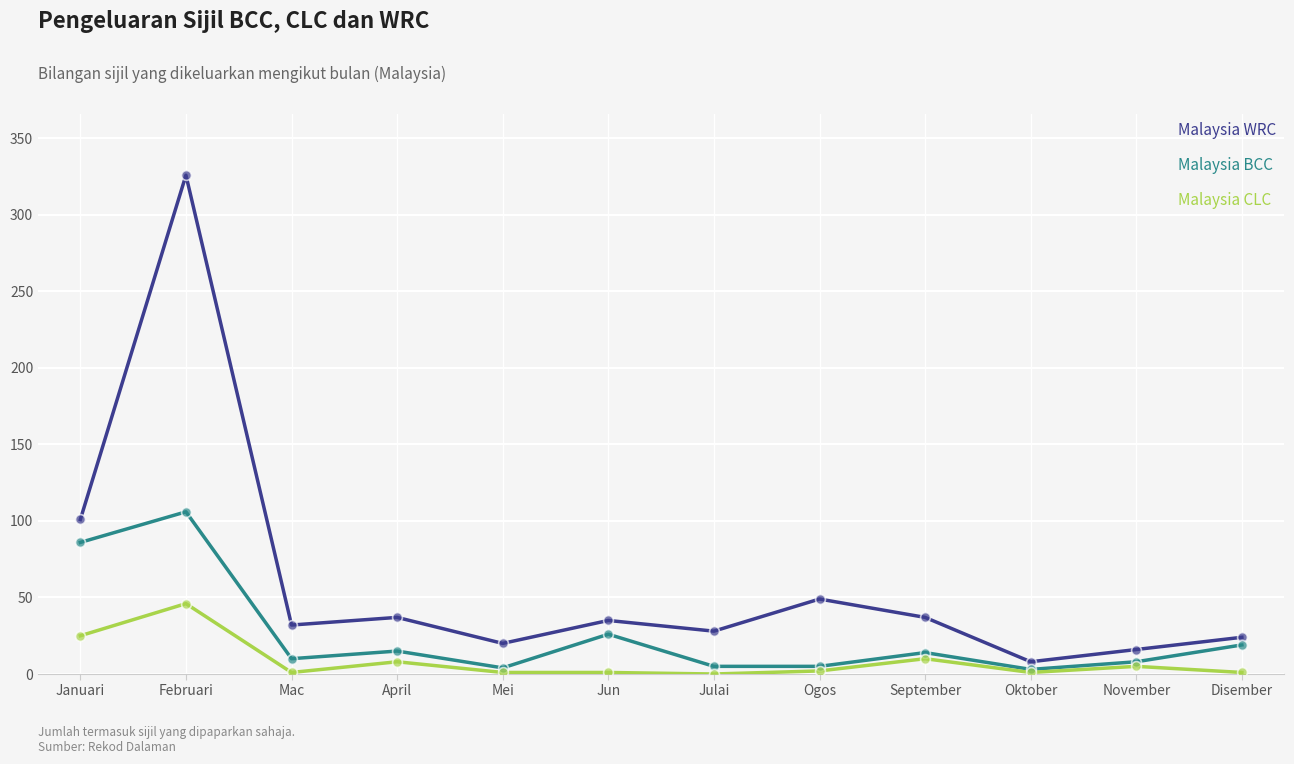

Which series has the widest spread of values?

Malaysia WRC